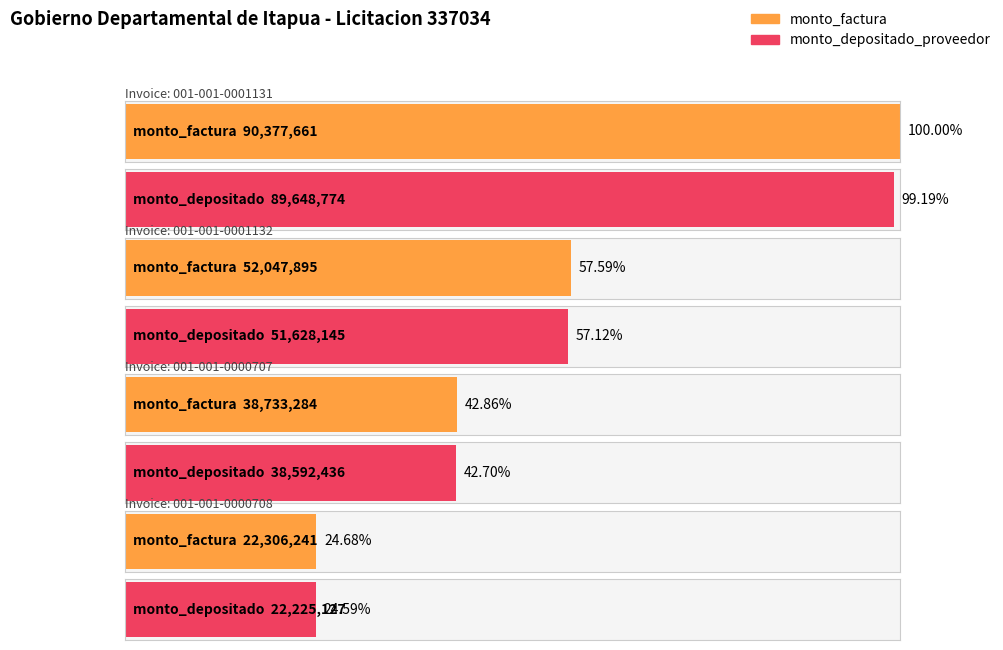

Are the bars grouped side by side (vs. stacked)?

Yes